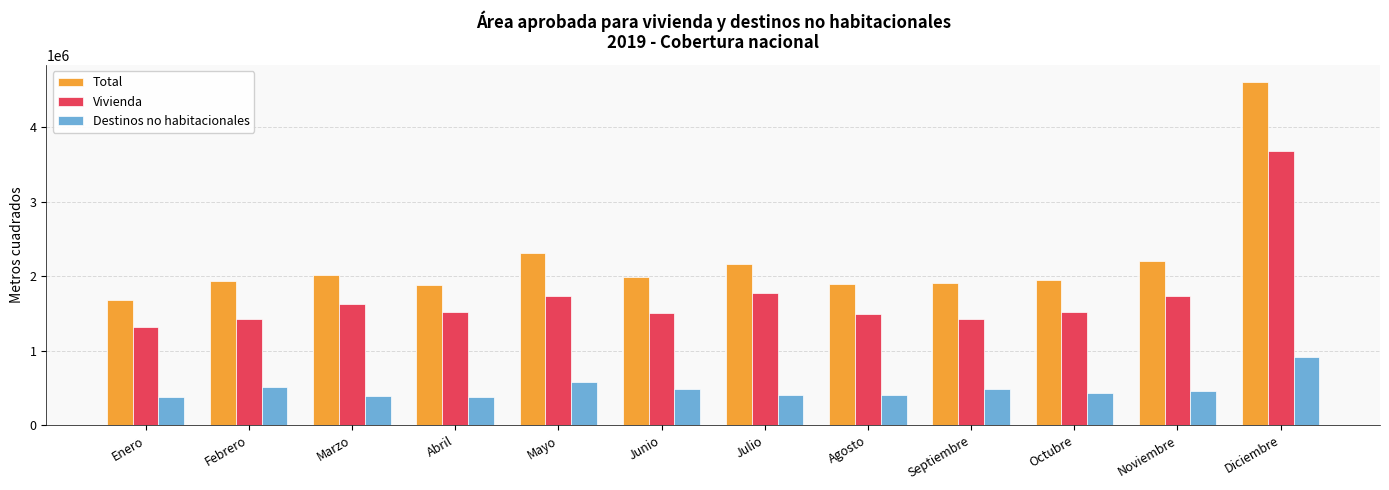

True or false: Total has a value of 4604522 at Diciembre.

True